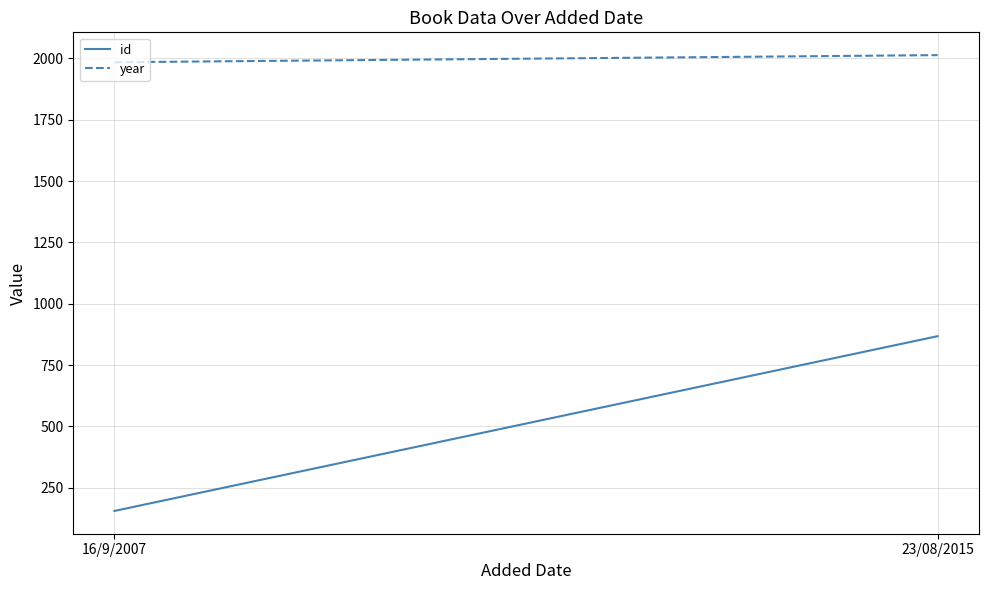

Rank the series by their average value, from lowest to highest.

id, year